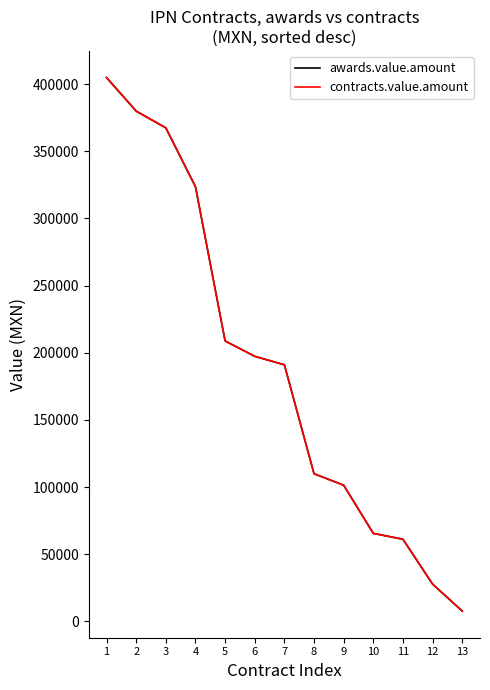

Does the chart have visible grid lines?

No